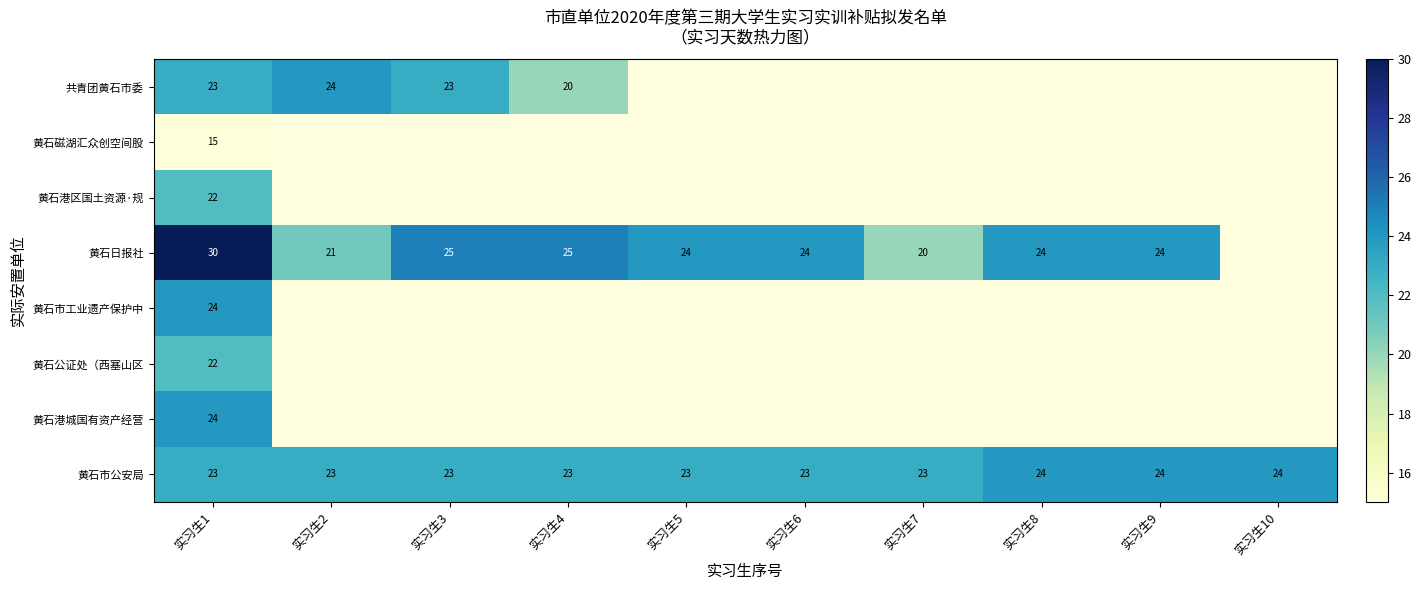

What is the sum of the 黄石日报社 values at 实习生6 and 实习生1?

54